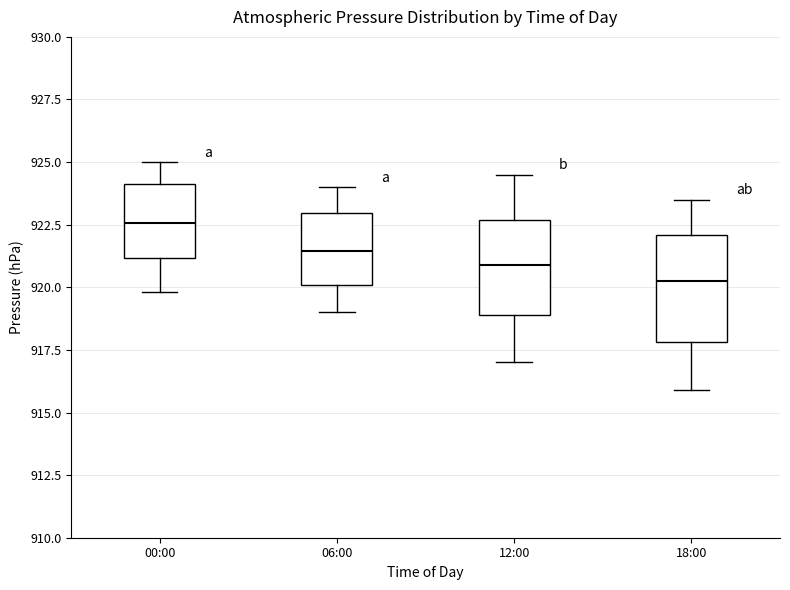

Reading left to right, transcribe this box plot: for each box, give where its median line is, the range the box spans, and where its two whiskers end, as read against the y-axis. The values are not printed on the chart, so give them approximately, as read against the axis.

00:00: median 922.5, box 921.0 to 924.0, whiskers 920.0 to 925.0
06:00: median 921.5, box 920.0 to 923.0, whiskers 919.0 to 924.0
12:00: median 921.0, box 919.0 to 922.5, whiskers 917.0 to 924.5
18:00: median 920.5, box 918.0 to 922.0, whiskers 916.0 to 923.5